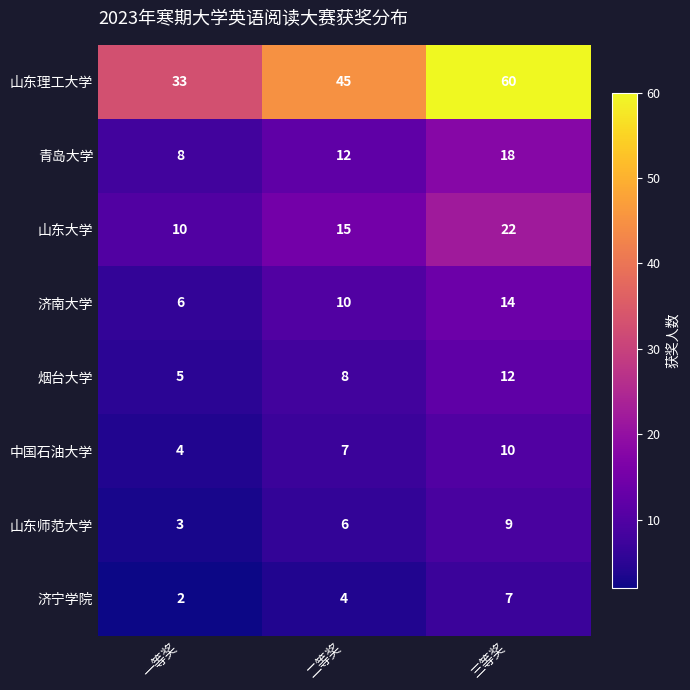

True or false: 烟台大学 has a value of 5 at 一等奖.

True